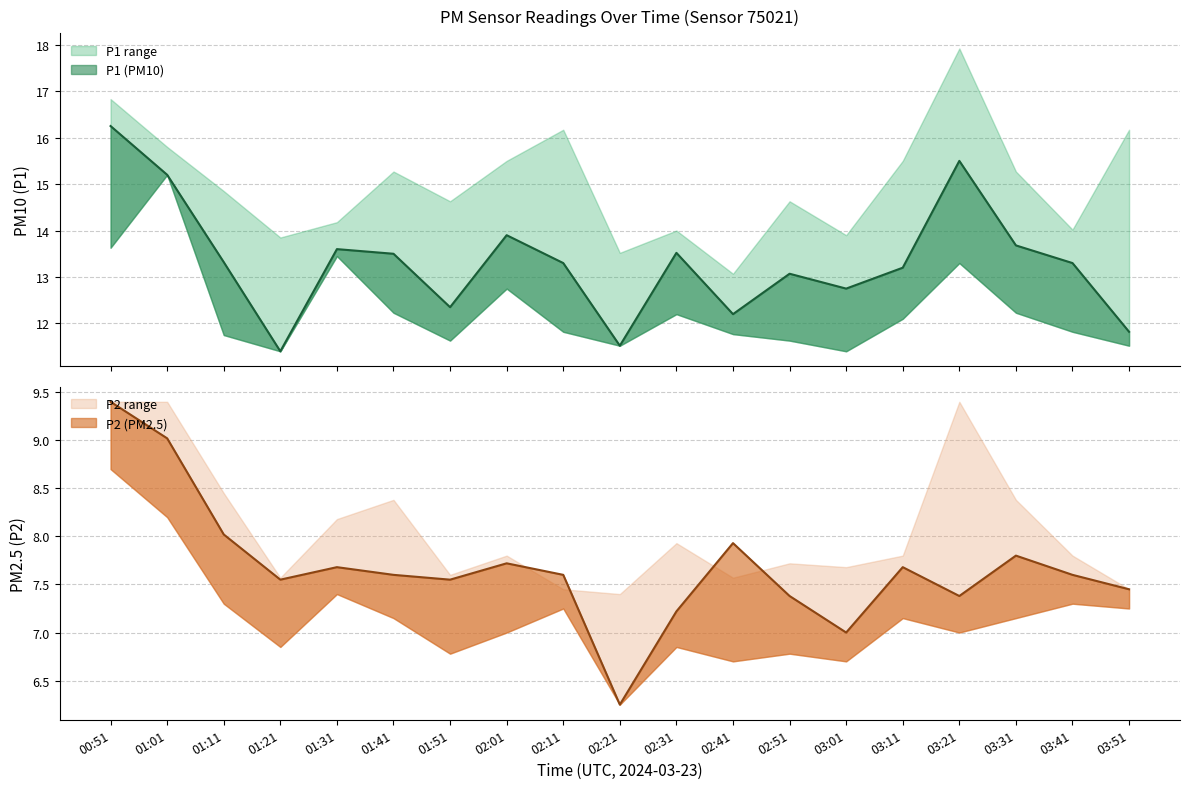

Which series changed the most between 02:01 and 02:41?

P1